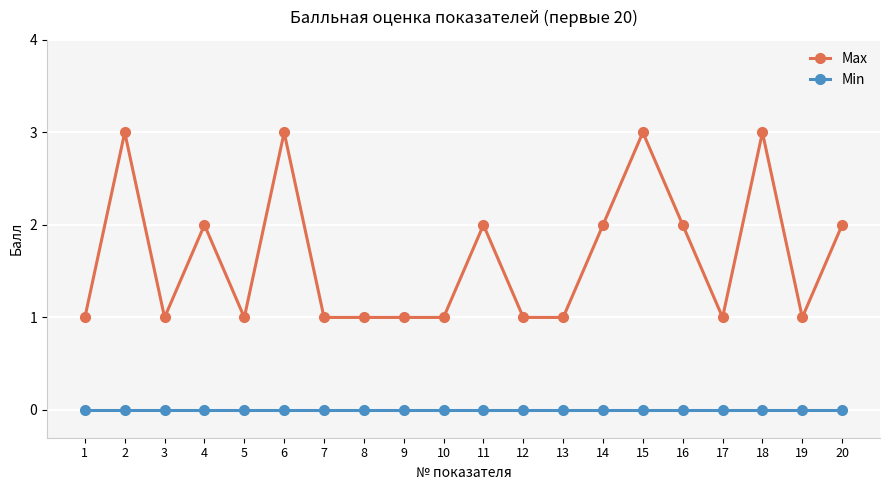

True or false: Max and Min cross at least once.

False